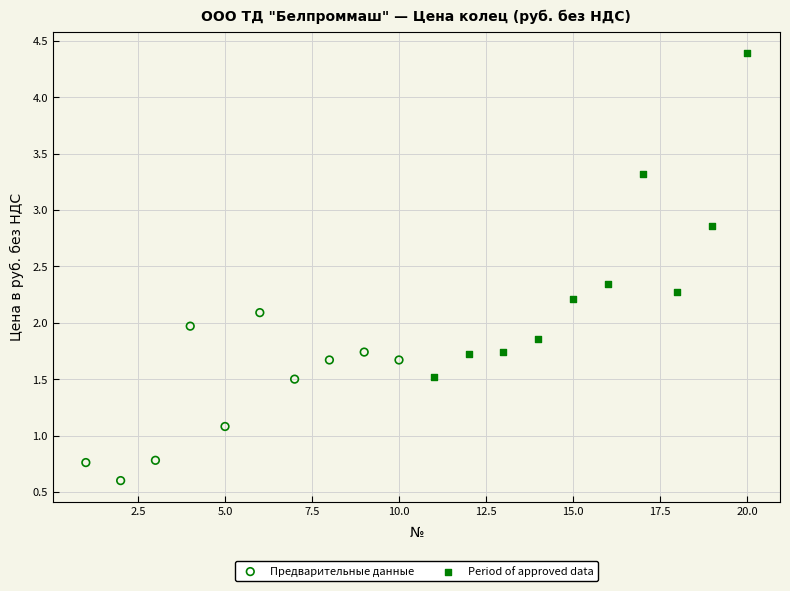

Which series contains the lowest Y value?

Предварительные данные